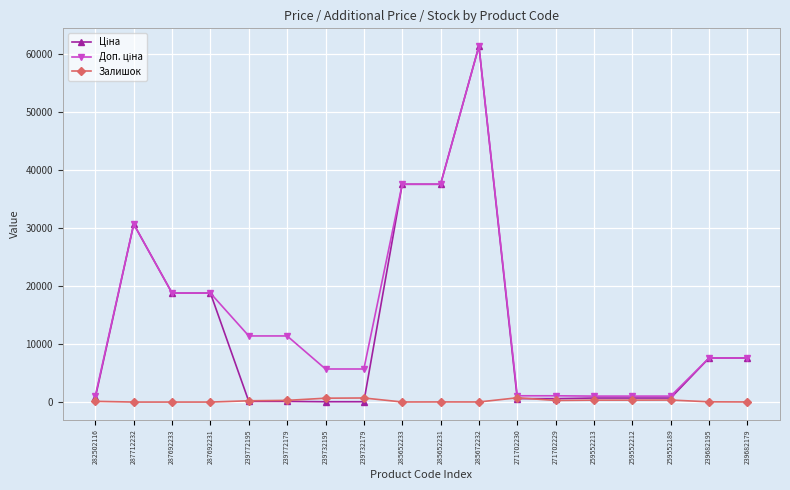

Is it true that Залишок equals 331.0 at 259552213?

True